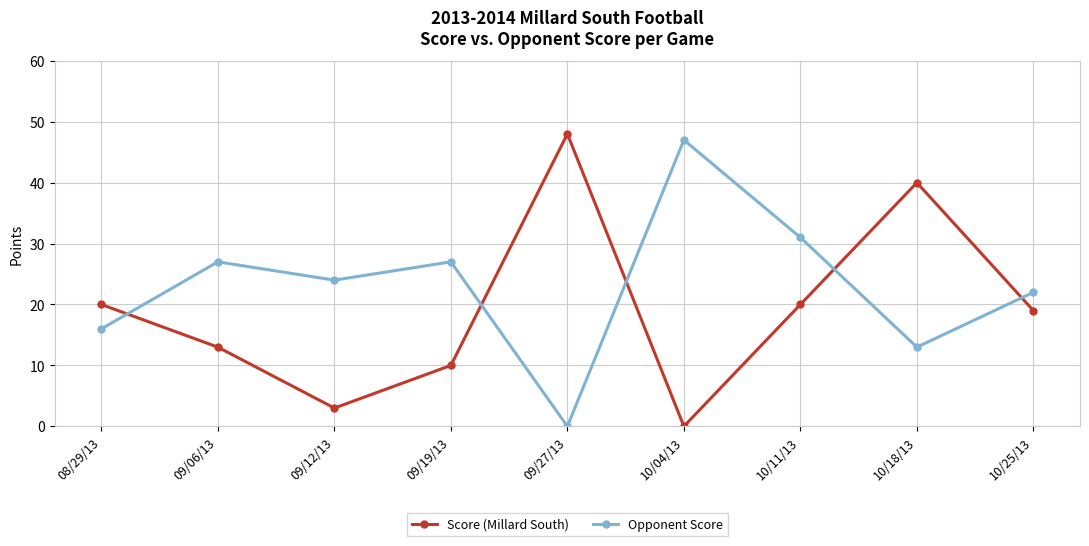

How many times do Opponent Score and Score (Millard South) cross each other?

5